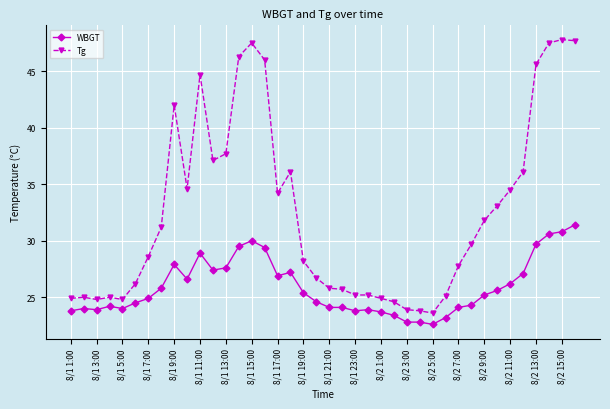

What is the value of the Tg point at the 22nd from the left?

25.7